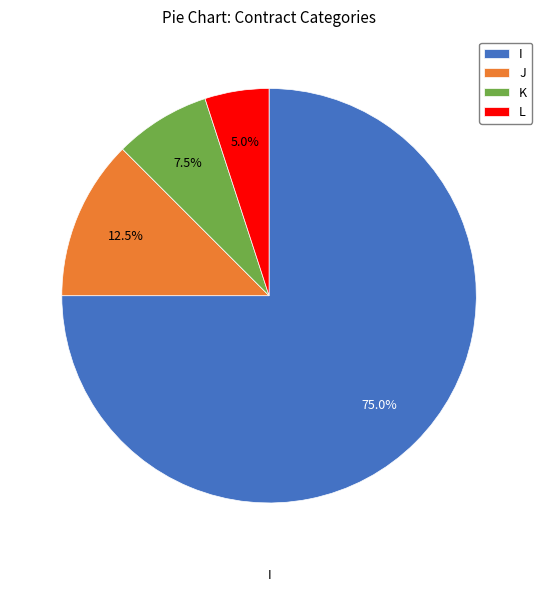

Does K represent more than half of the total?

No